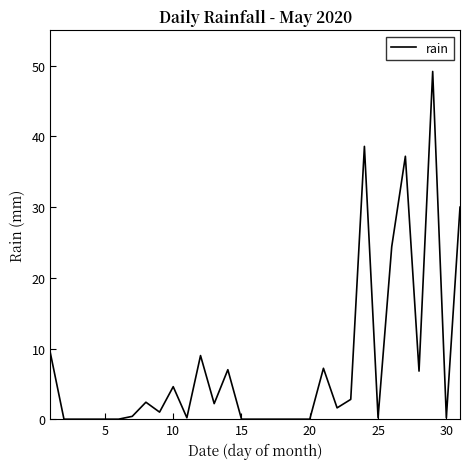

What is the difference between the maximum and minimum values?

49.2